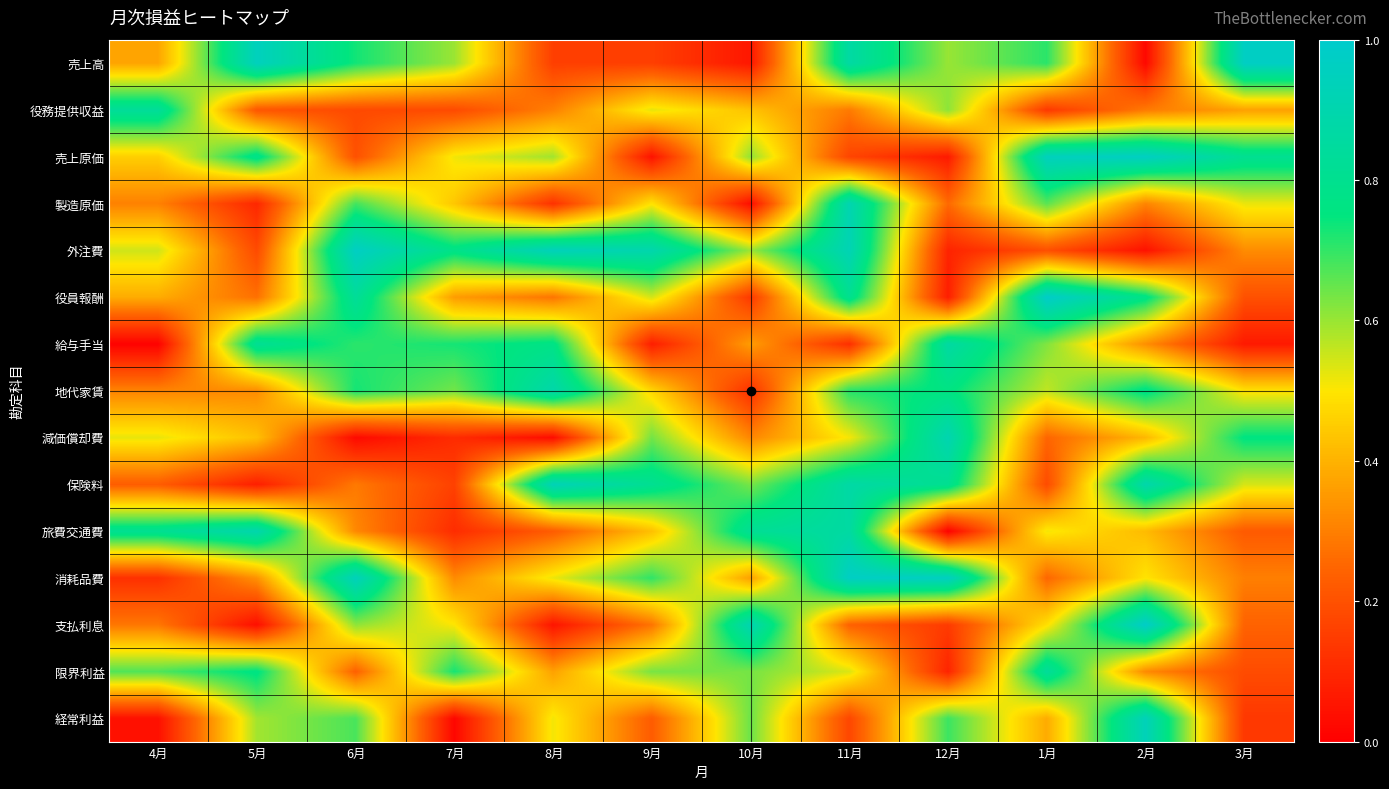

What is the greatest value displayed?

1.0